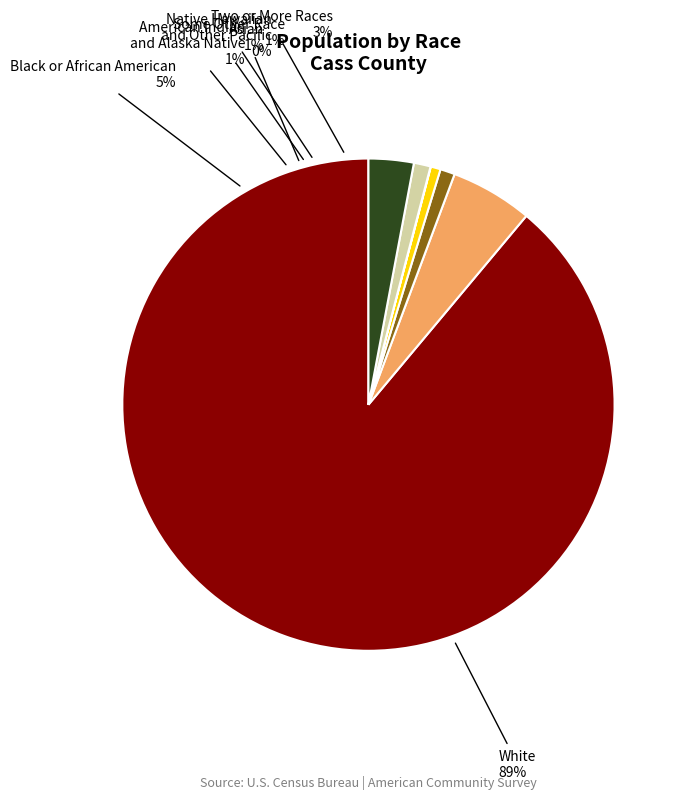

Is it true that Native Hawaiian and Other Pacific is 1% of the pie?

False